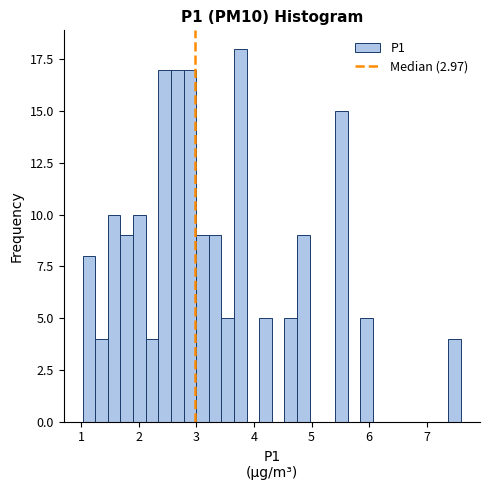

Read against the x-axis, roughly where is the centre of the tallest bar?

3.8